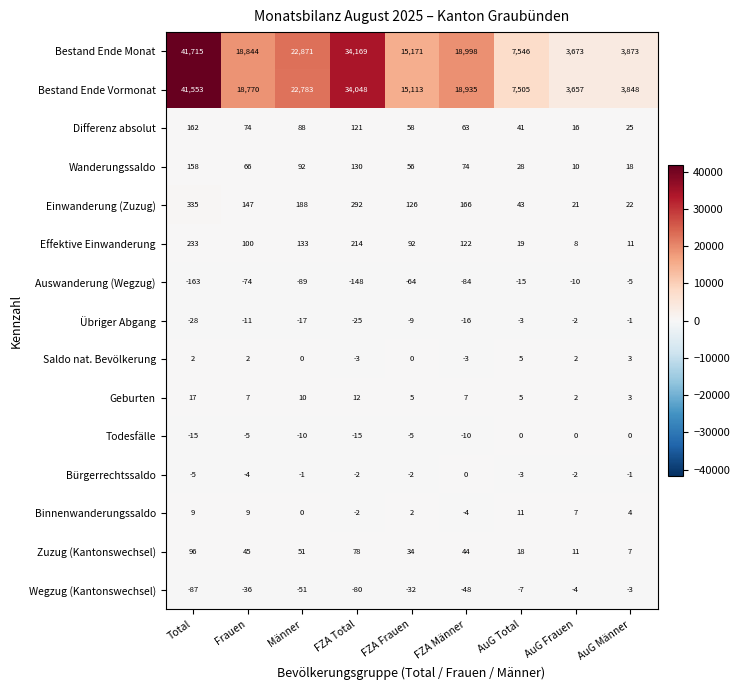

Where is Wegzug (Kantonswechsel) nearest to the value -45?

FZA Männer